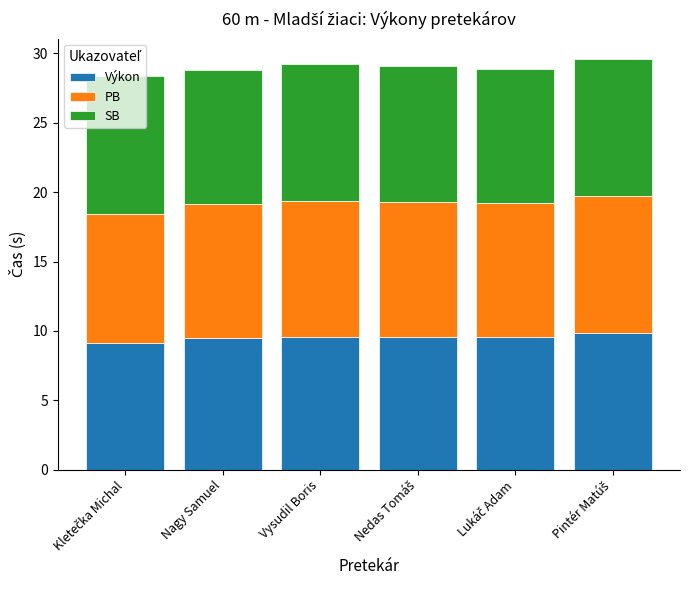

The value of Výkon at Nagy Samuel is 4.8. True or false?

False